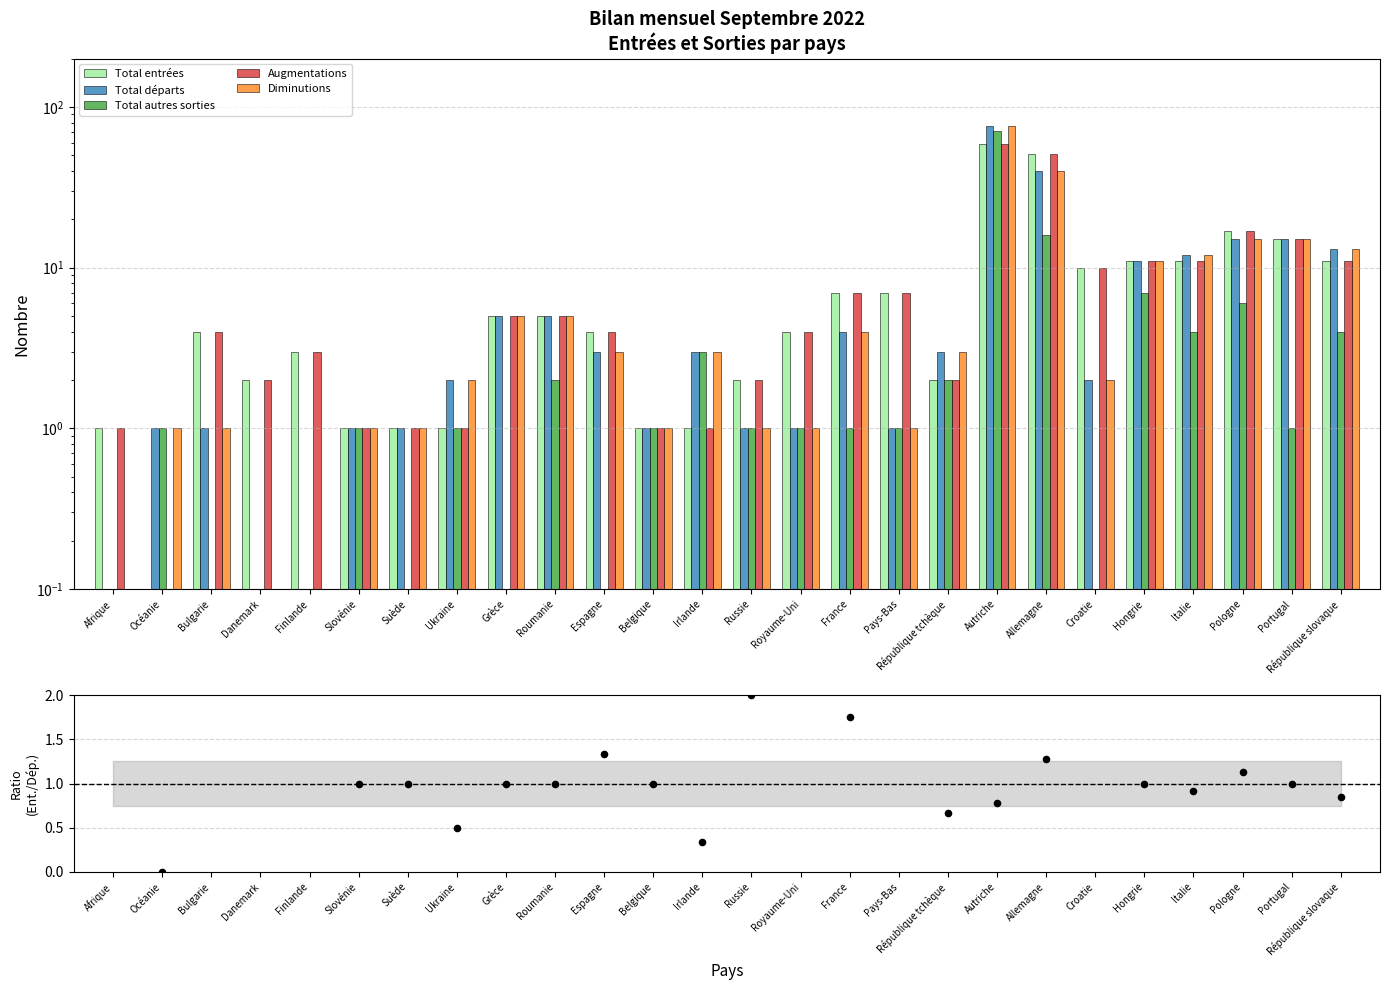

Is the value of Entrées/Départs at Italie greater than the value of Diminutions at Océanie?

No